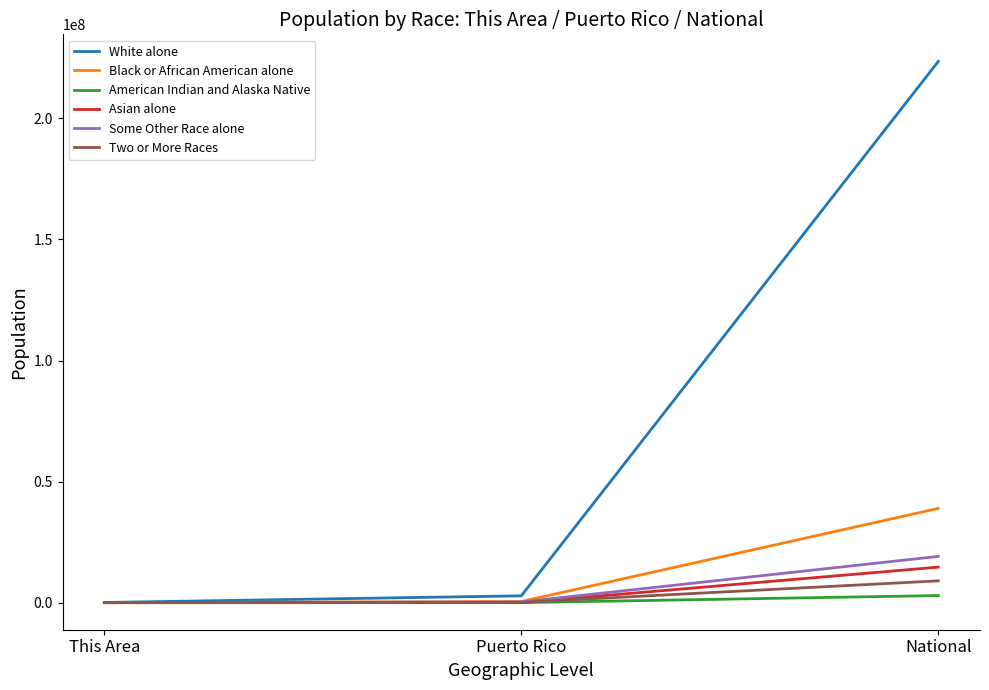

How many lines are shown in the chart?

6